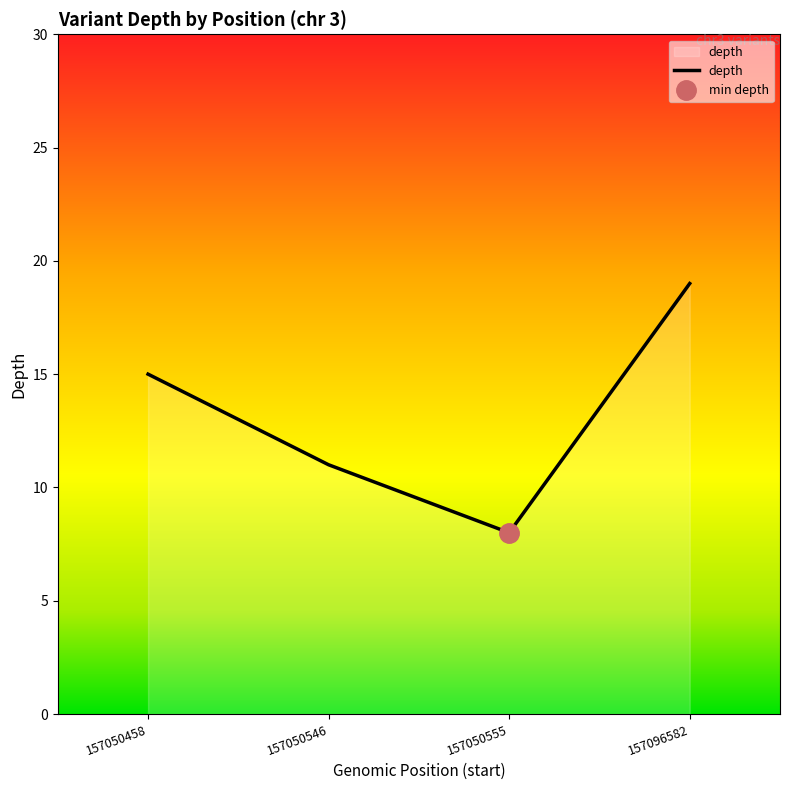

True or false: the data shows 16 at 157050546.

False